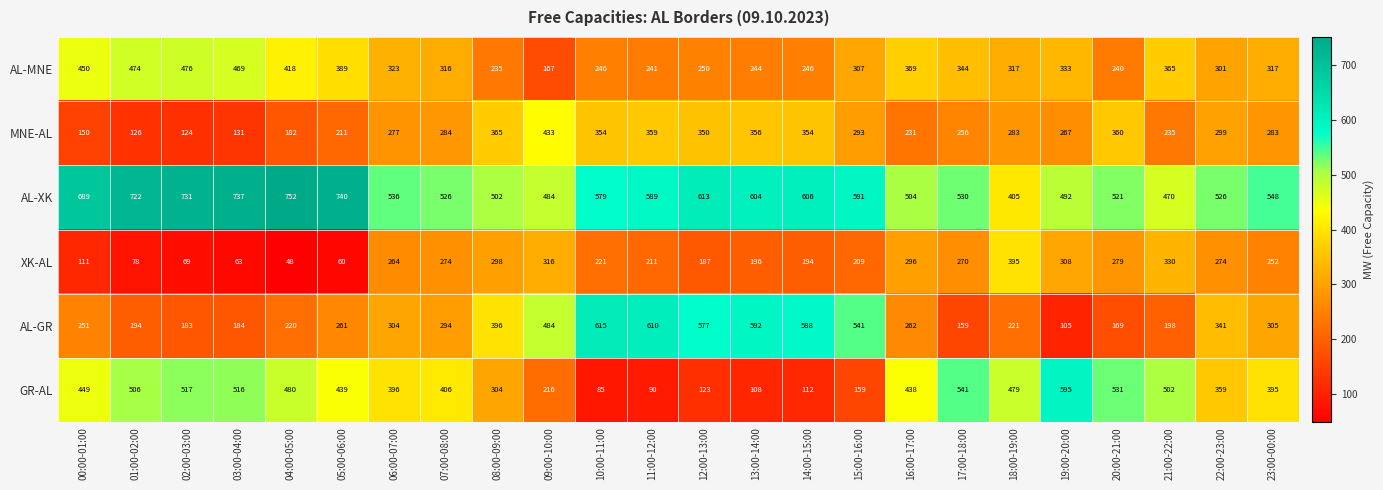

True or false: AL-GR has a value of 99 at 21:00-22:00.

False